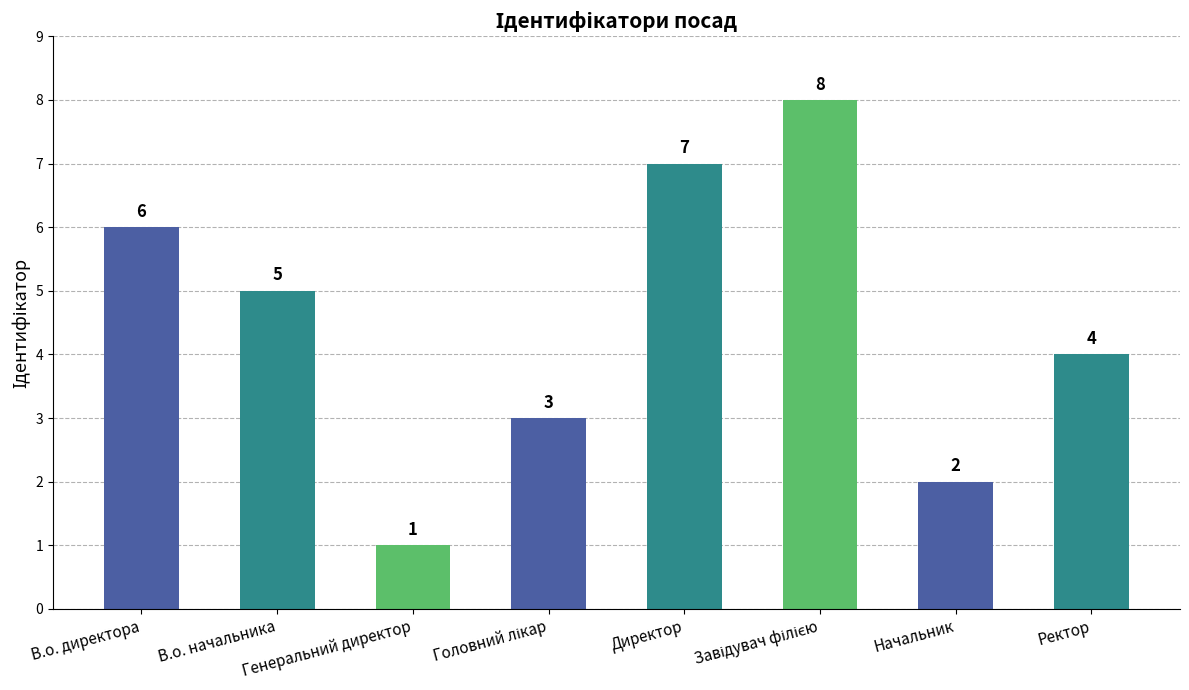

True or false: the data shows 7 at Директор.

True